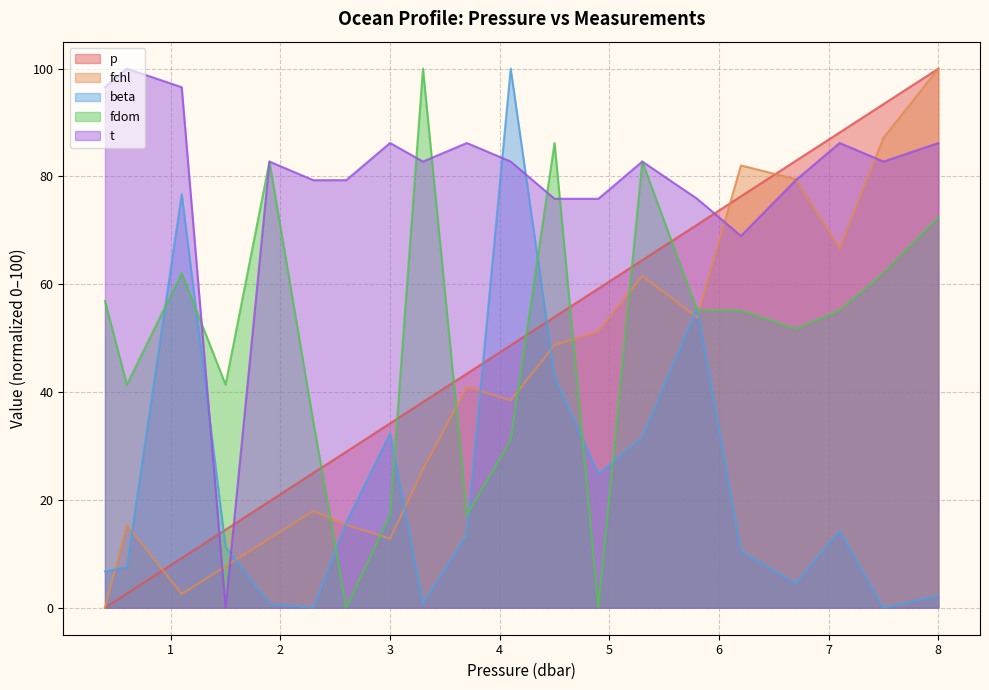

True or false: beta has more than 0 interior local peaks.

True